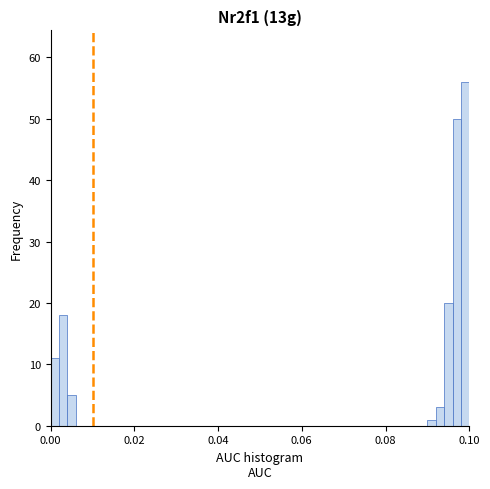

Read against the x-axis, roughly where is the centre of the tallest bar?

0.100